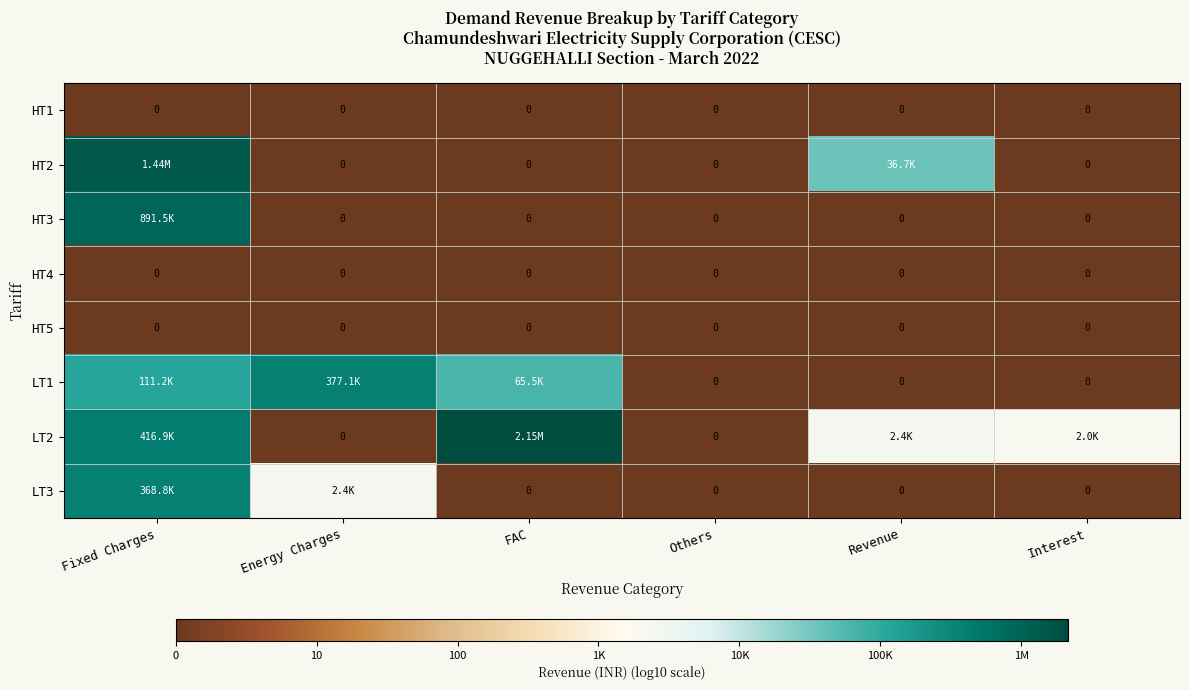

Which has a higher value, Interest or Energy Charges?

Interest